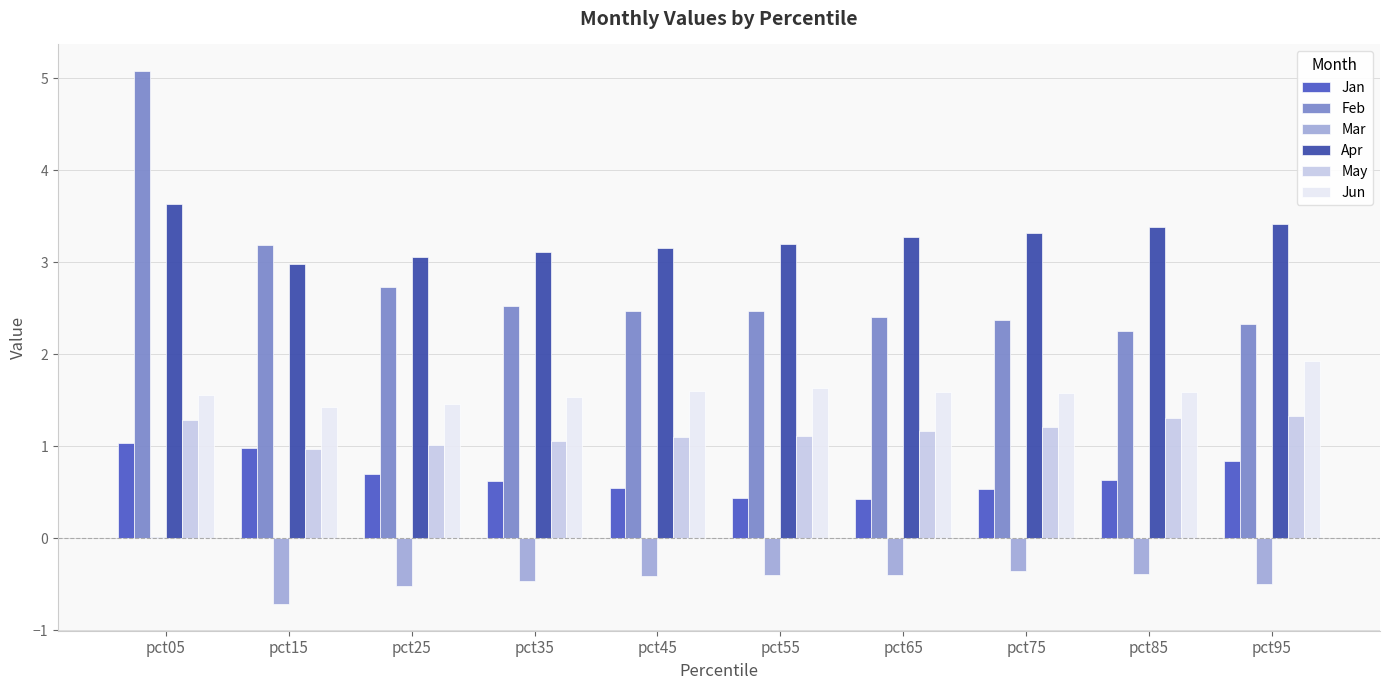

Which series has the widest spread of values?

Feb